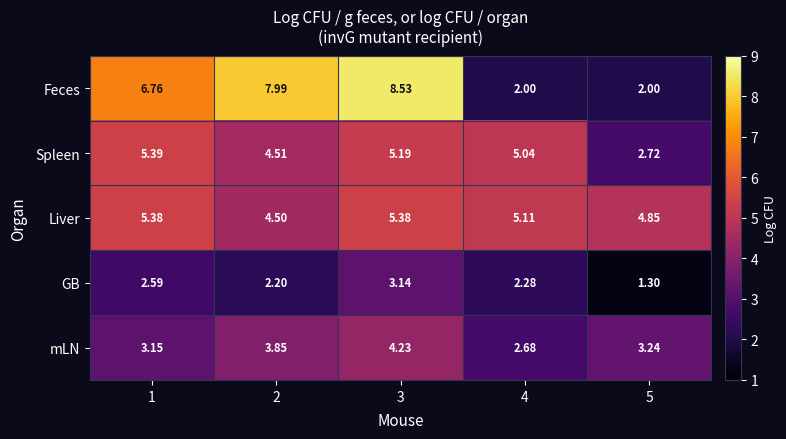

Which series changed the most between 3 and 5?

Feces